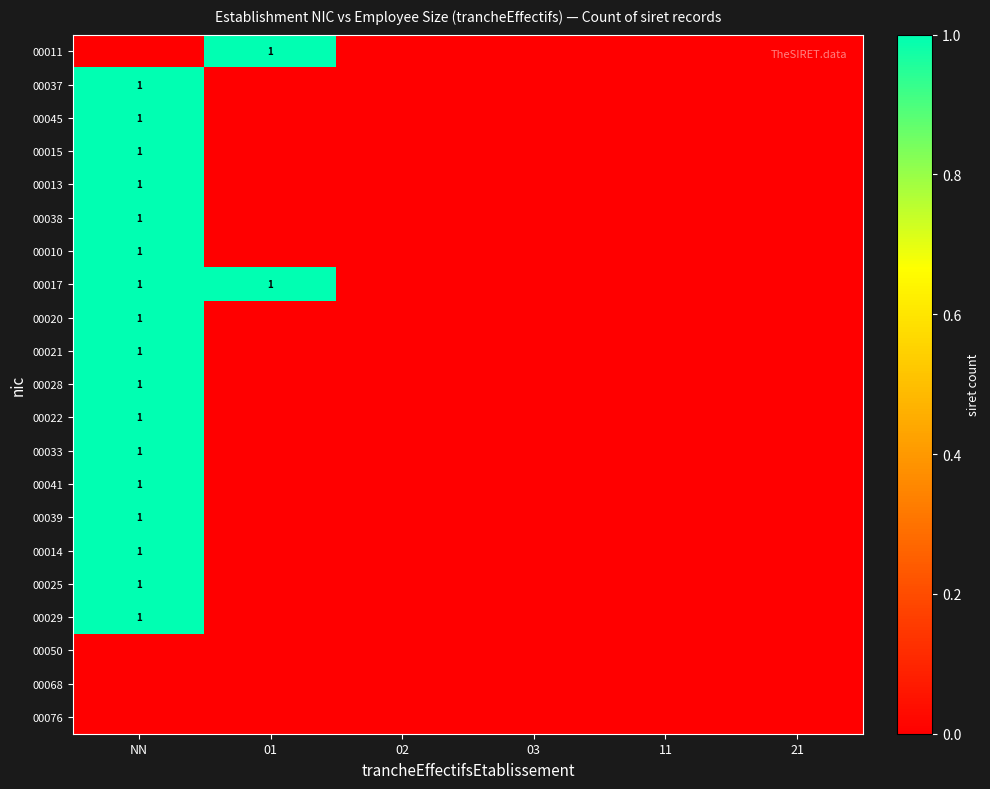

True or false: 00017 has a value of 0 at 03.

True